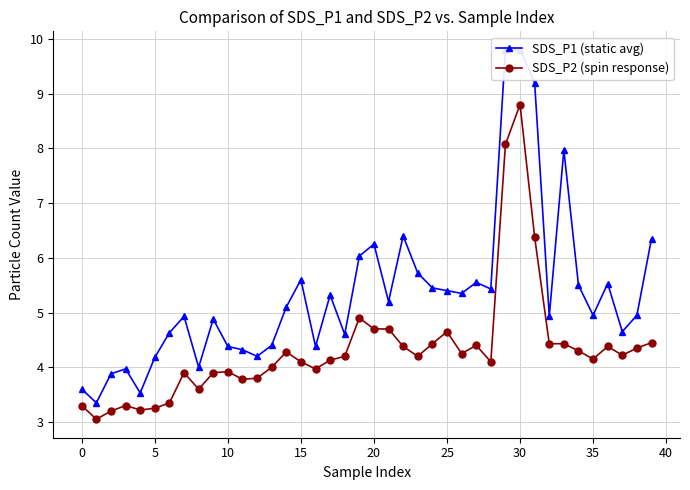

At 13, list the series in order from smallest to largest.

SDS_P2 (spin response), SDS_P1 (static avg)